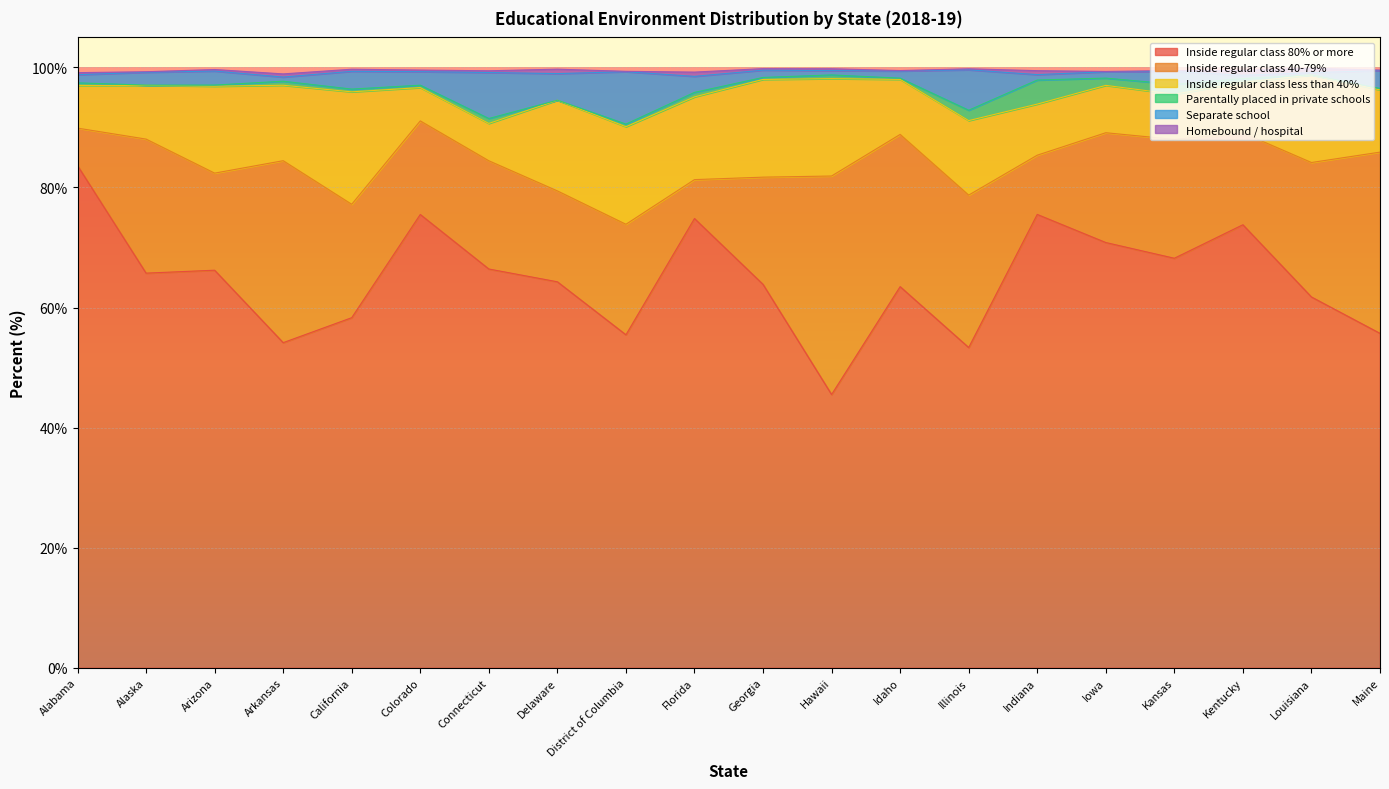

Reading right to left, list all the values displayed in this chart.

Inside regular class 80% or more: Maine=55.7	Louisiana=61.8	Kentucky=73.8	Kansas=68.2	Iowa=70.8	Indiana=75.5	Illinois=53.3	Idaho=63.5	Hawaii=45.5	Georgia=63.9	Florida=74.8	District of Columbia=55.5	Delaware=64.3	Connecticut=66.4	Colorado=75.5	California=58.3	Arkansas=54.1	Arizona=66.2	Alaska=65.7	Alabama=83.7
Inside regular class 40-79%: Maine=30.2	Louisiana=22.4	Kentucky=15.3	Kansas=19.8	Iowa=18.3	Indiana=9.9	Illinois=25.4	Idaho=25.4	Hawaii=36.4	Georgia=17.9	Florida=6.5	District of Columbia=18.4	Delaware=15.1	Connecticut=18.0	Colorado=15.6	California=18.9	Arkansas=30.3	Arizona=16.2	Alaska=22.3	Alabama=6.2
Inside regular class less than 40%: Maine=10.4	Louisiana=14.6	Kentucky=8.4	Kansas=7.5	Iowa=7.9	Indiana=8.5	Illinois=12.4	Idaho=9.2	Hawaii=16.2	Georgia=16.3	Florida=13.8	District of Columbia=16.2	Delaware=15.1	Connecticut=6.2	Colorado=5.5	California=18.7	Arkansas=12.6	Arizona=14.5	Alaska=8.9	Alabama=7.1
Parentally placed in private schools: Maine=0.2	Louisiana=0.0	Kentucky=0.6	Kansas=1.7	Iowa=1.2	Indiana=4.0	Illinois=1.7	Idaho=0.2	Hawaii=0.6	Georgia=0.3	Florida=0.8	District of Columbia=0.4	Delaware=0.0	Connecticut=0.8	Colorado=0.4	California=0.5	Arkansas=0.7	Arizona=0.2	Alaska=0.0	Alabama=0.4
Separate school: Maine=3.0	Louisiana=0.4	Kentucky=0.6	Kansas=2.1	Iowa=1.1	Indiana=0.9	Illinois=6.7	Idaho=1.2	Hawaii=0.7	Georgia=1.2	Florida=2.7	District of Columbia=8.7	Delaware=4.4	Connecticut=7.7	Colorado=2.2	California=3.0	Arkansas=0.7	Arizona=2.3	Alaska=2.1	Alabama=1.4
Homebound / hospital: Maine=0.1	Louisiana=0.7	Kentucky=0.8	Kansas=0.2	Iowa=0.1	Indiana=0.7	Illinois=0.2	Idaho=0.1	Hawaii=0.3	Georgia=0.3	Florida=0.7	District of Columbia=0.1	Delaware=0.7	Connecticut=0.3	Colorado=0.3	California=0.3	Arkansas=0.5	Arizona=0.3	Alaska=0.1	Alabama=0.3